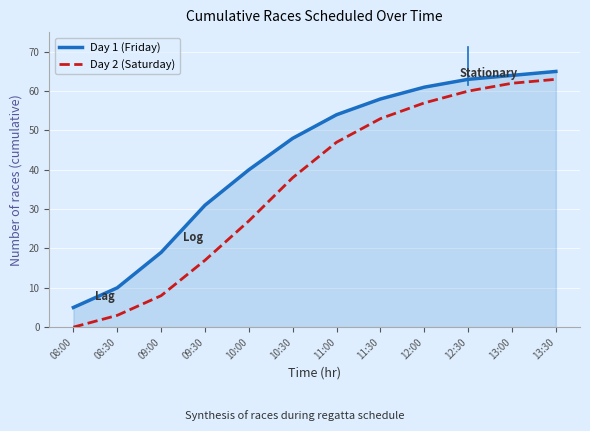

Read the Day 2 (Saturday) value at 11:30.

53